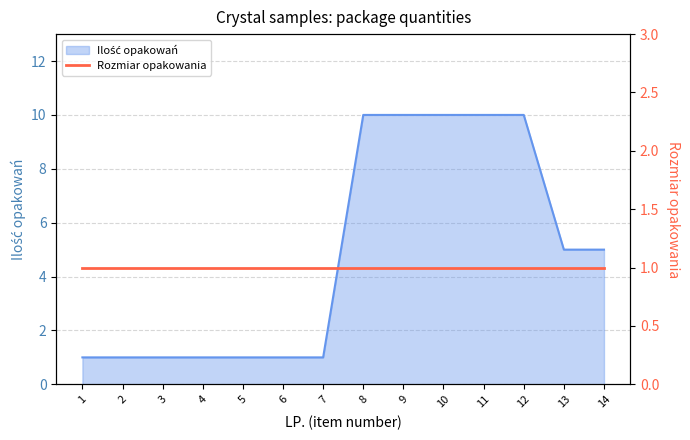

Reading left to right, extract all data points from this chart.

1=1	2=1	3=1	4=1	5=1	6=1	7=1	8=10	9=10	10=10	11=10	12=10	13=5	14=5